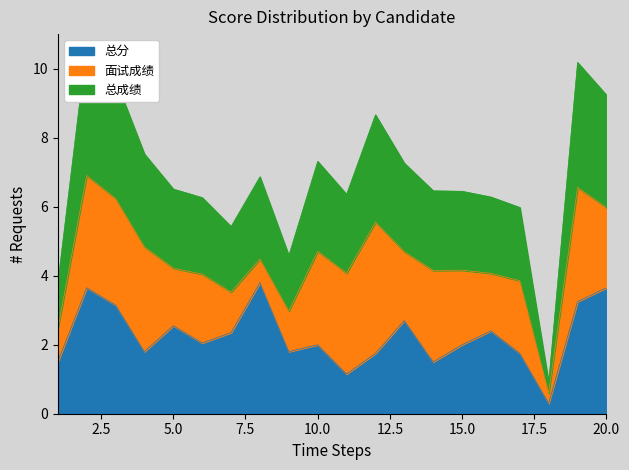

At which label does 总分 first exceed 2?

2